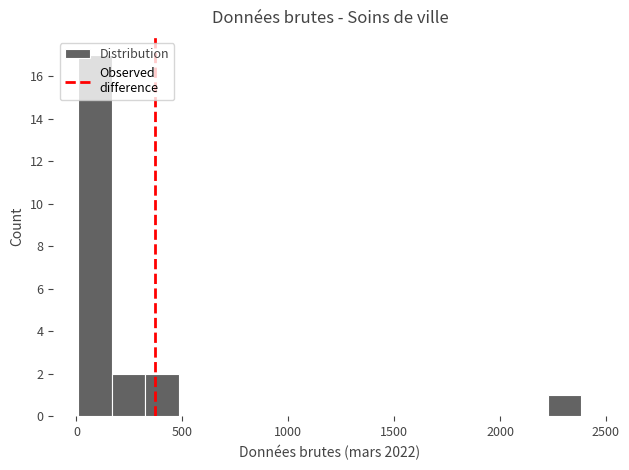

Read against the x-axis, roughly where is the centre of the tallest bar?

100